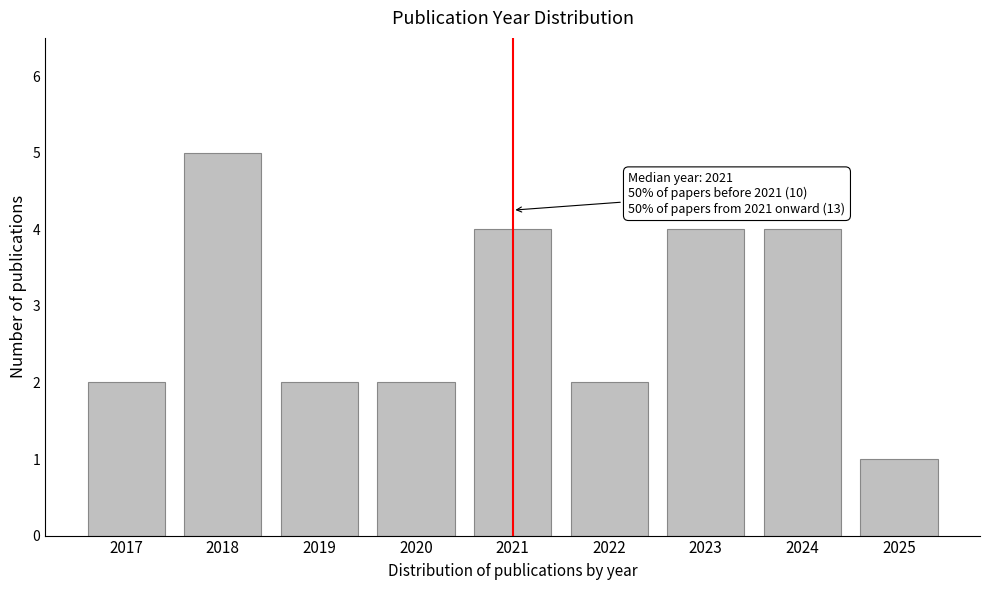

Reading left to right, what are all the values shown in this chart?

2	5	2	2	4	2	4	4	1